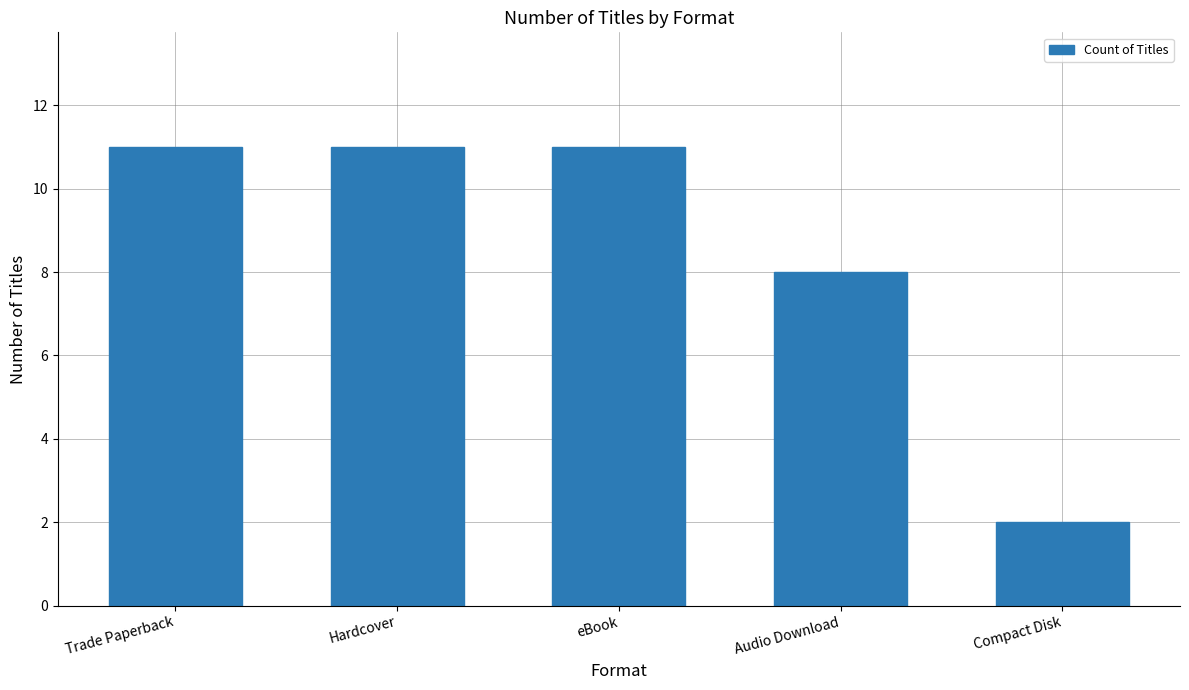

The chart shows a value of 11 at Hardcover. True or false?

True